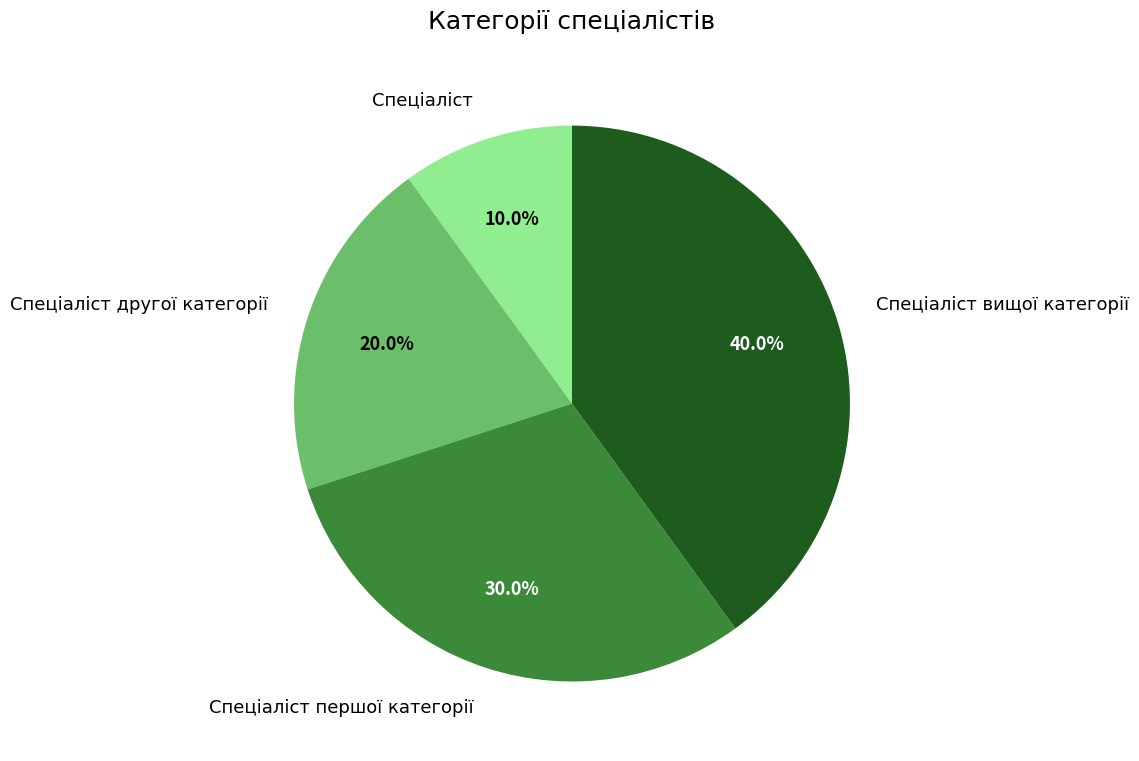

To the nearest percent, what is the combined percentage of Спеціаліст вищої категорії and Спеціаліст другої категорії?

60%